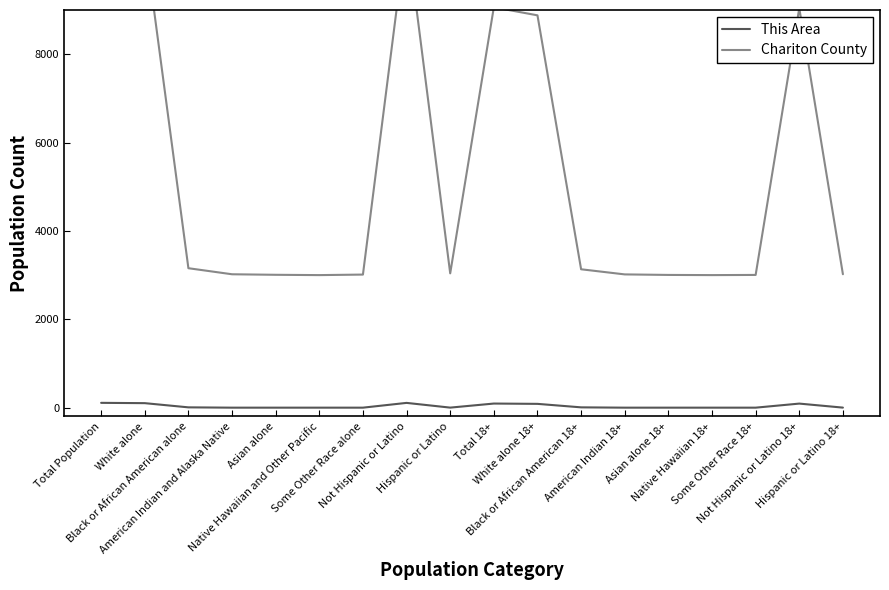

True or false: Chariton County and This Area intersect in this chart.

False